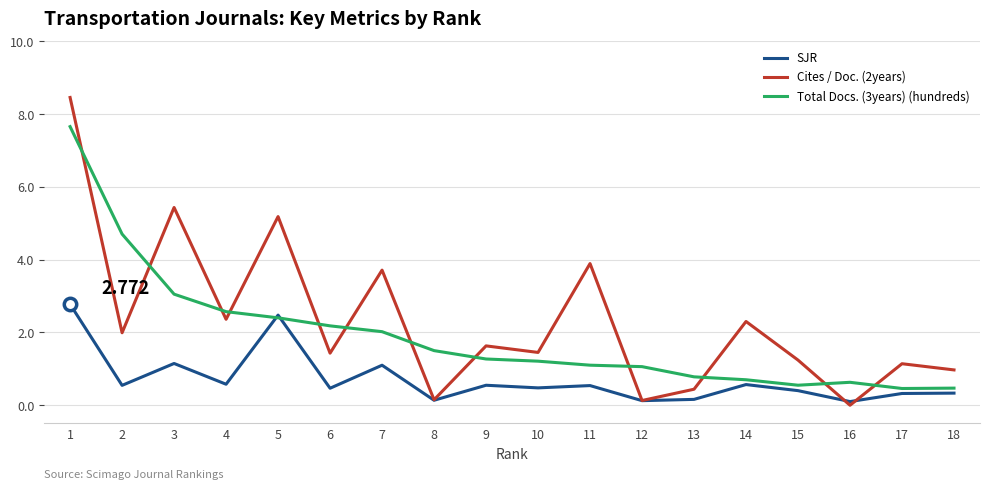

Is the value of SJR at 6 greater than the value of Total Docs. (3years) (hundreds) at 9?

No